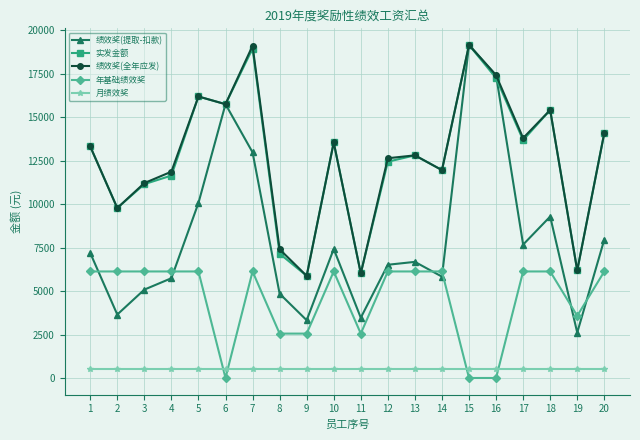

Which series has the largest range (max minus min)?

绩效奖(提取-扣款)